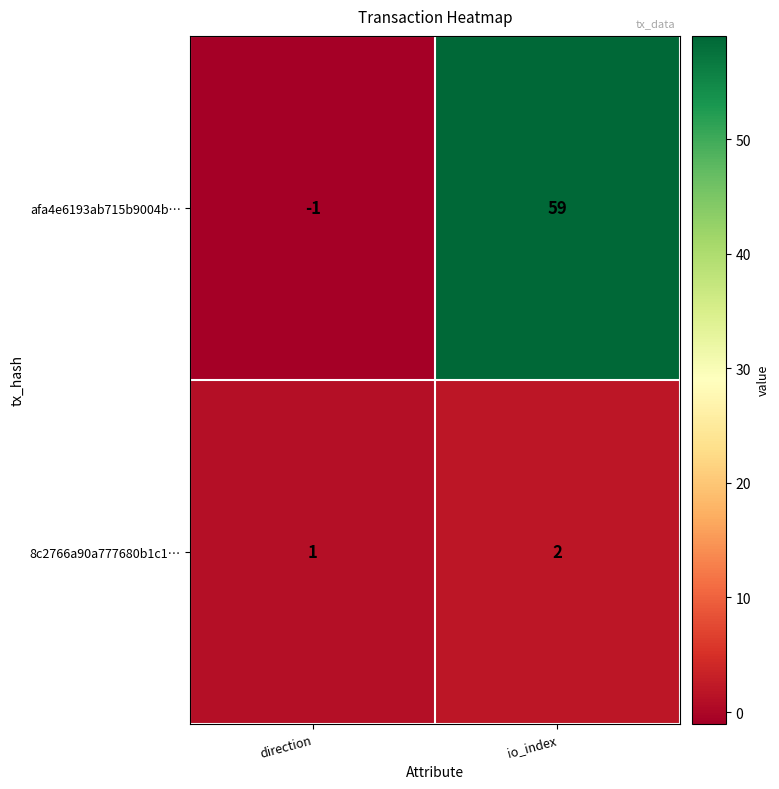

Which series has the largest total across all categories?

afa4e6193ab715b9004b…